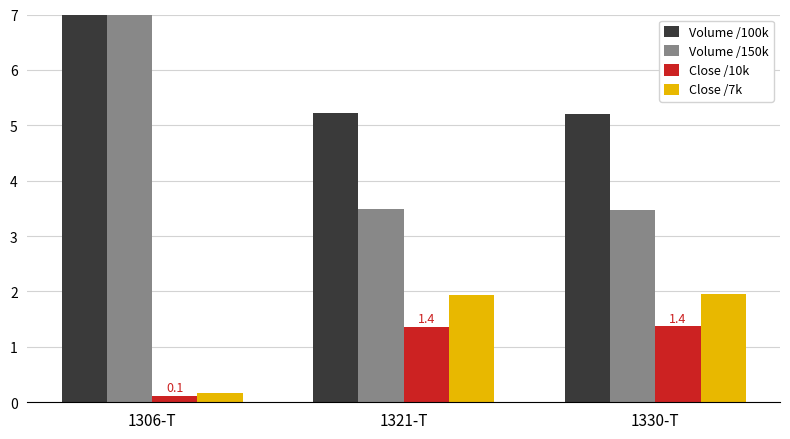

At how many categories does at least one series exceed 30?

1